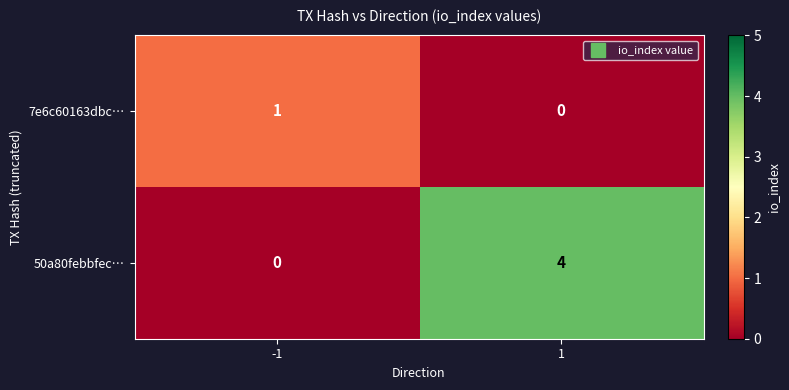

What is the maximum value shown in the chart?

4